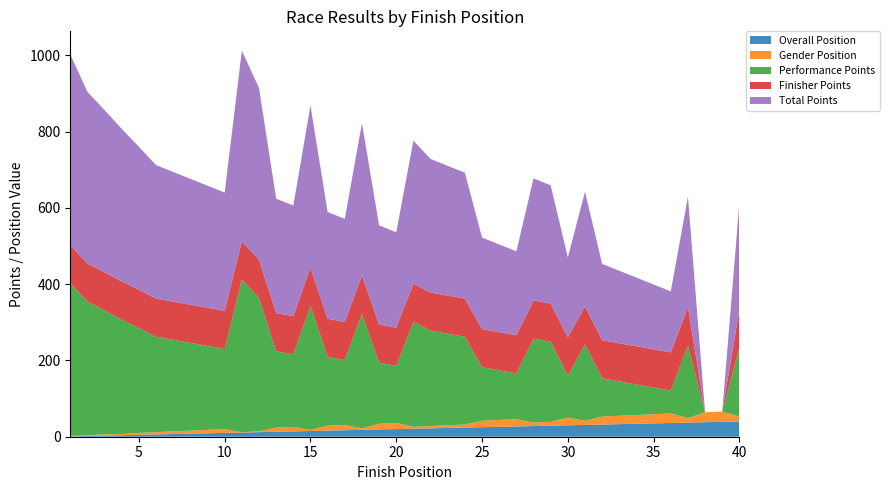

Reading left to right, what are all the values shown in this chart?

Overall Position: 1=1	2=2	3=3	4=4	5=5	6=6	7=7	8=8	9=9	10=10	11=11	12=12	13=13	14=14	15=15	16=16	17=17	18=18	19=19	20=20	21=21	22=22	23=23	24=24	25=25	26=26	27=27	28=28	29=29	30=30	31=31	32=32	33=33	34=34	35=35	36=36	37=37	38=38	39=39	40=40
Gender Position: 1=1	2=2	3=3	4=3	5=5	6=6	7=7	8=8	9=9	10=10	11=1	12=2	13=11	14=12	15=3	16=13	17=14	18=4	19=15	20=16	21=5	22=6	23=7	24=8	25=17	26=18	27=19	28=9	29=10	30=20	31=11	32=21	33=22	34=23	35=24	36=25	37=12	38=26	39=27	40=13
Performance Points: 1=400	2=350	3=325	4=300	5=275	6=250	7=240	8=230	9=220	10=210	11=400	12=350	13=200	14=190	15=325	16=180	17=170	18=300	19=160	20=150	21=275	22=250	23=240	24=230	25=140	26=130	27=120	28=220	29=210	30=110	31=200	32=100	33=90	34=80	35=70	36=60	37=190	38=0	39=0	40=180
Finisher Points: 1=100	2=100	3=100	4=100	5=100	6=100	7=100	8=100	9=100	10=100	11=100	12=100	13=100	14=100	15=100	16=100	17=100	18=100	19=100	20=100	21=100	22=100	23=100	24=100	25=100	26=100	27=100	28=100	29=100	30=100	31=100	32=100	33=100	34=100	35=100	36=100	37=100	38=0	39=0	40=100
Total Points: 1=500	2=450	3=425	4=400	5=375	6=350	7=340	8=330	9=320	10=310	11=500	12=450	13=300	14=290	15=425	16=280	17=270	18=400	19=260	20=250	21=375	22=350	23=340	24=330	25=240	26=230	27=220	28=320	29=310	30=210	31=300	32=200	33=190	34=180	35=170	36=160	37=290	38=0	39=0	40=280